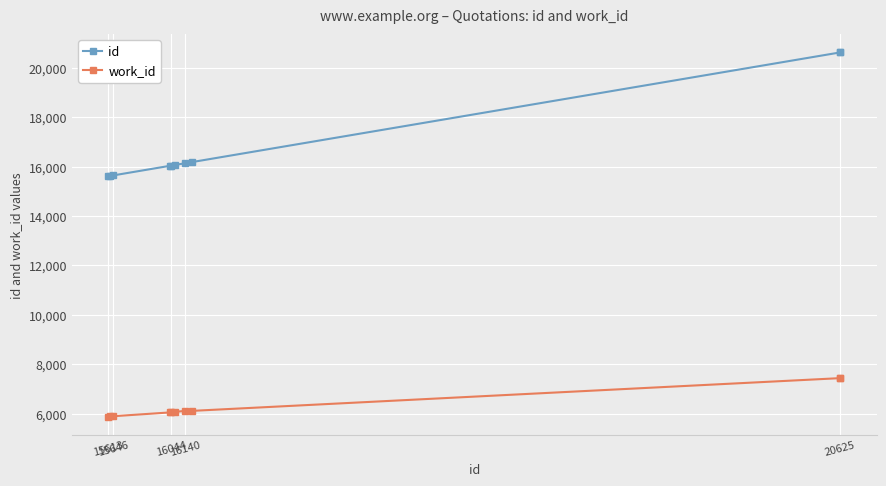

True or false: work_id and id intersect in this chart.

False